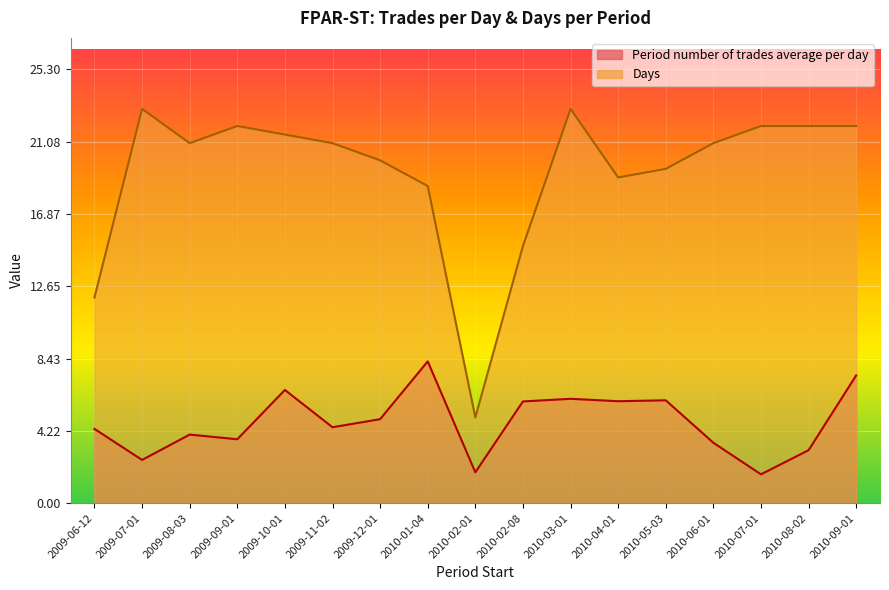

At which category does the chart reach its peak across all series?

2009-07-01